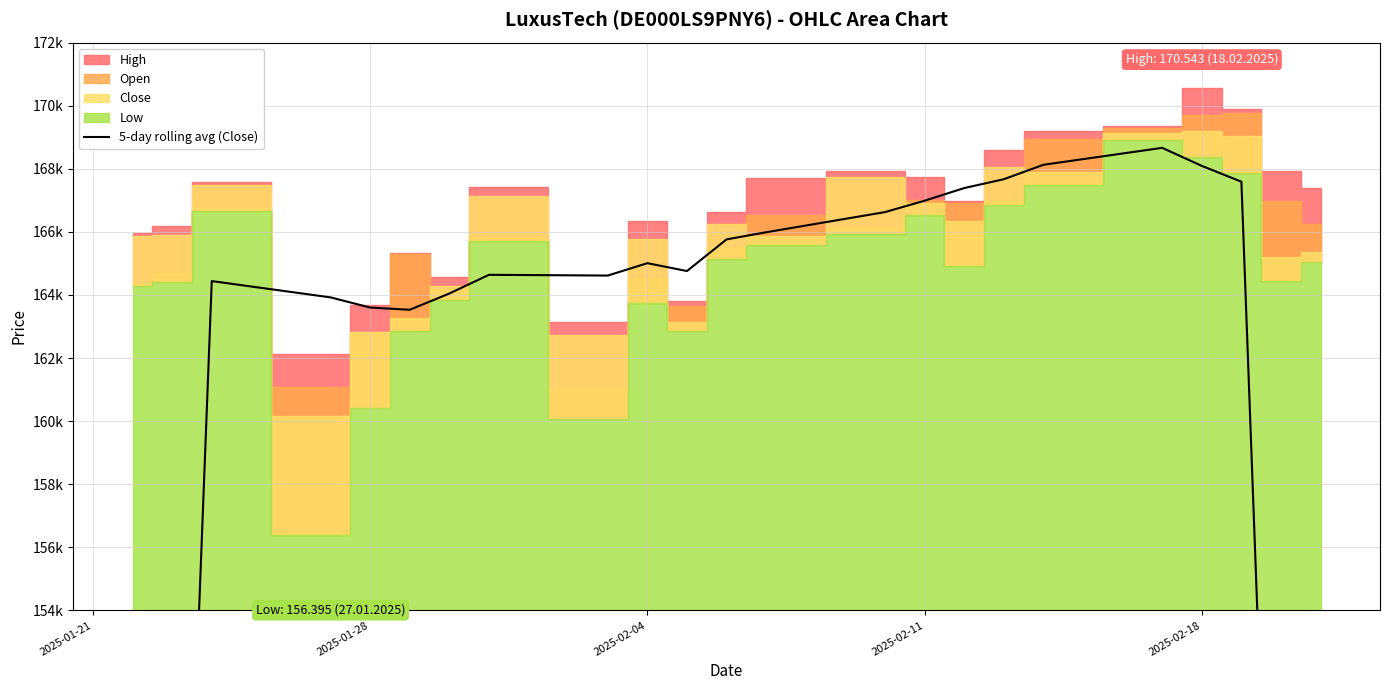

What is the difference between the second highest and second lowest values?

68205.0